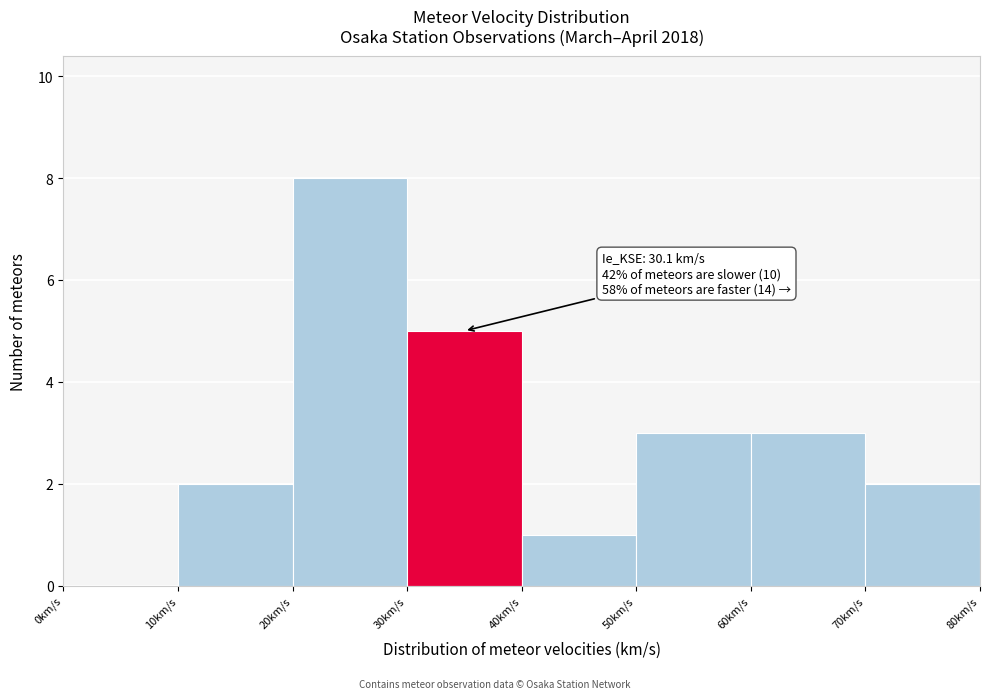

Over which range of the x-axis is the bar tallest?

20 to 30